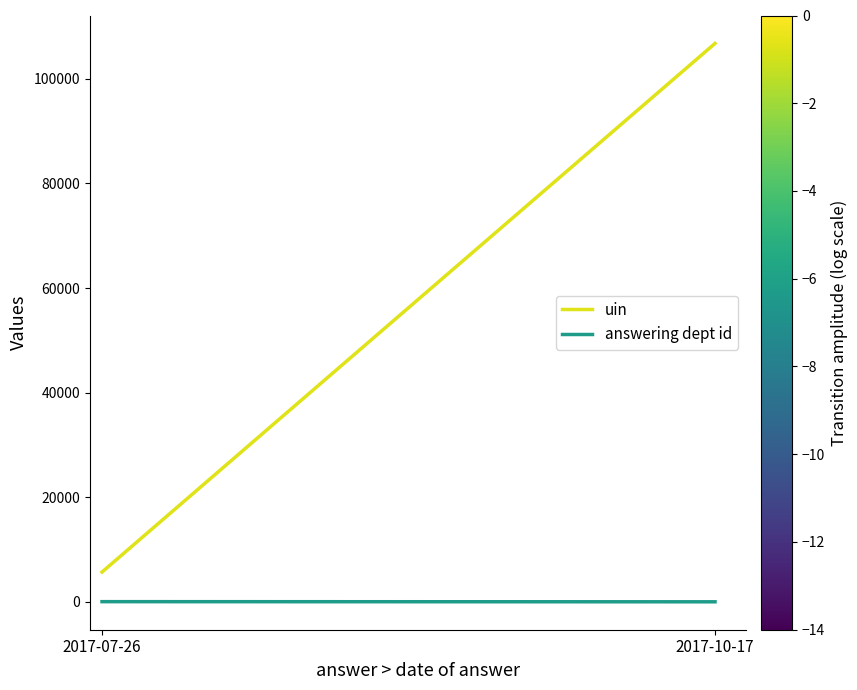

At which label does uin reach its minimum?

2017-07-26